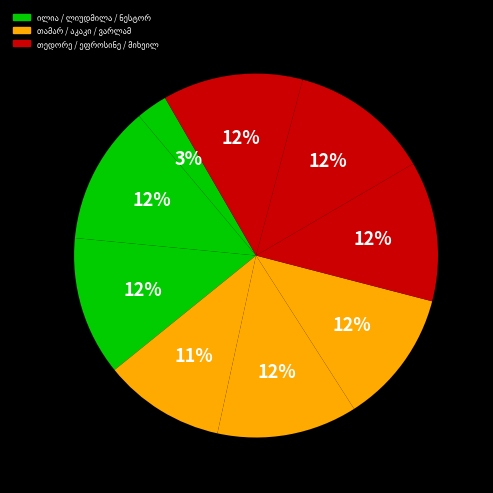

How many segments does this pie chart have?

9